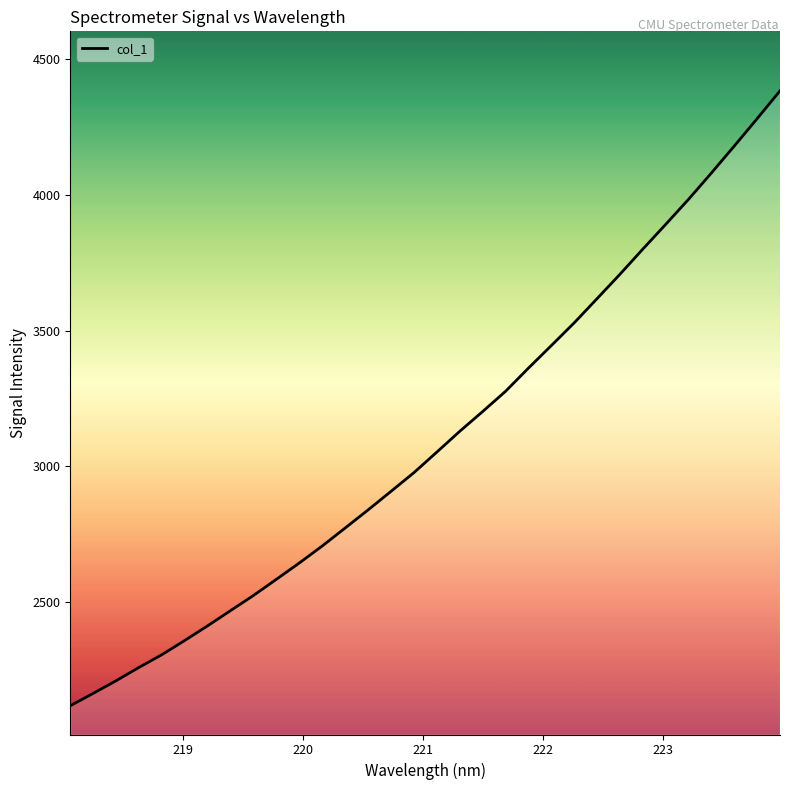

What is the smallest value displayed?

2118.3